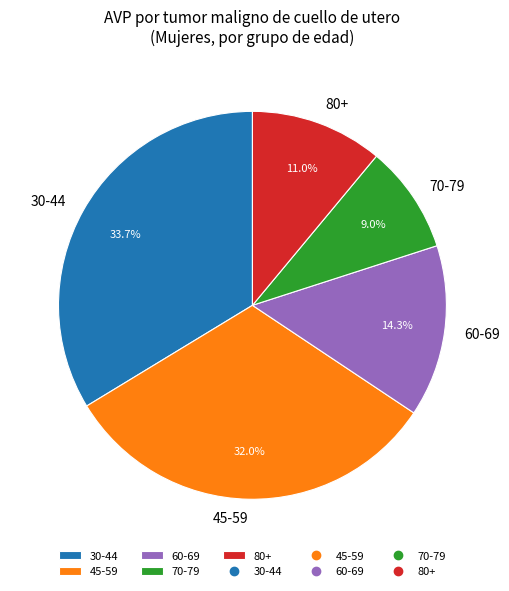

What is the ratio of the value at 80+ to the value at 60-69?

0.8